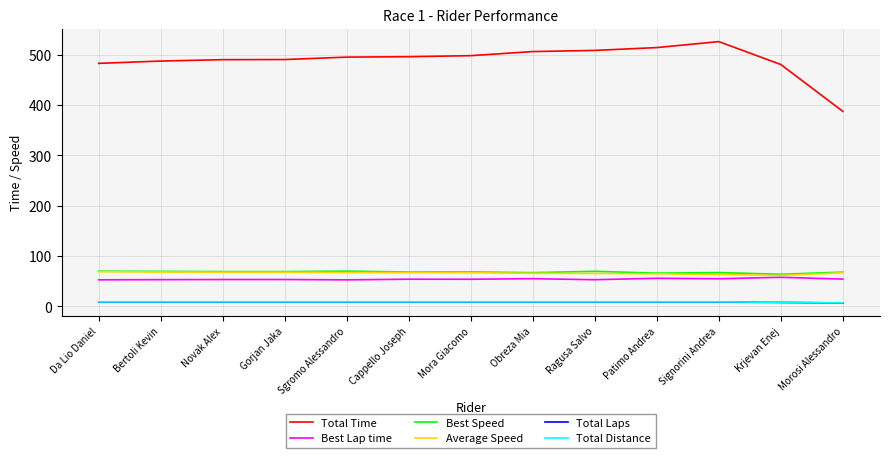

What is the maximum value shown in the chart?

525.9